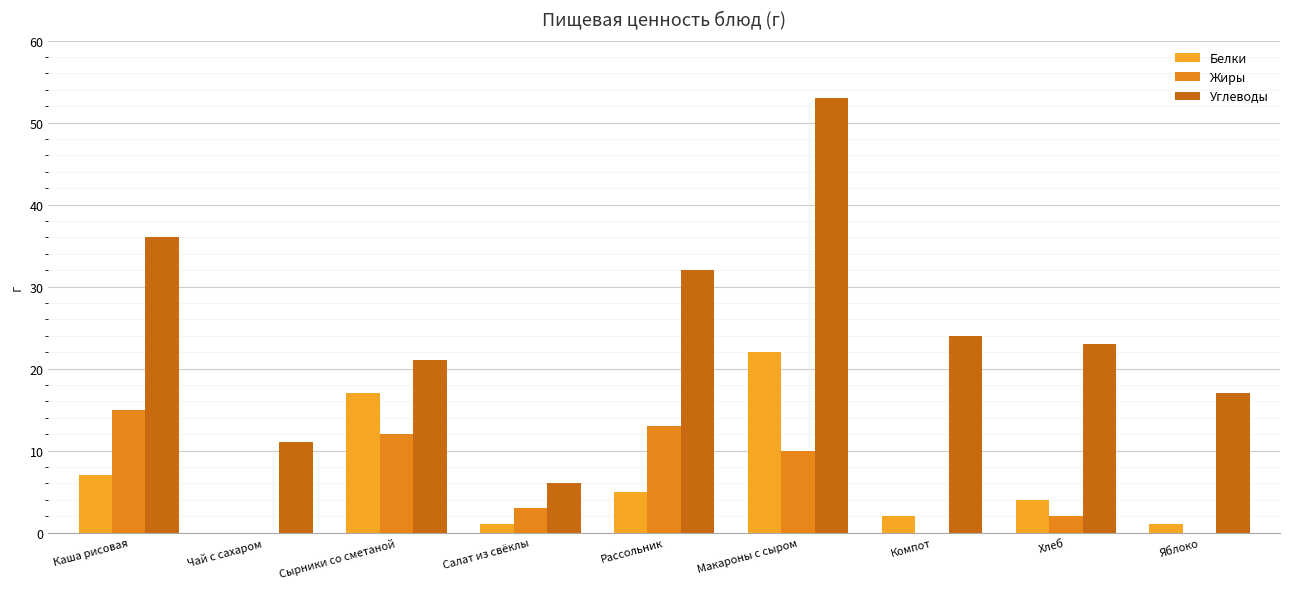

At Чай с сахаром, list the series in order from largest to smallest.

Углеводы, Белки, Жиры